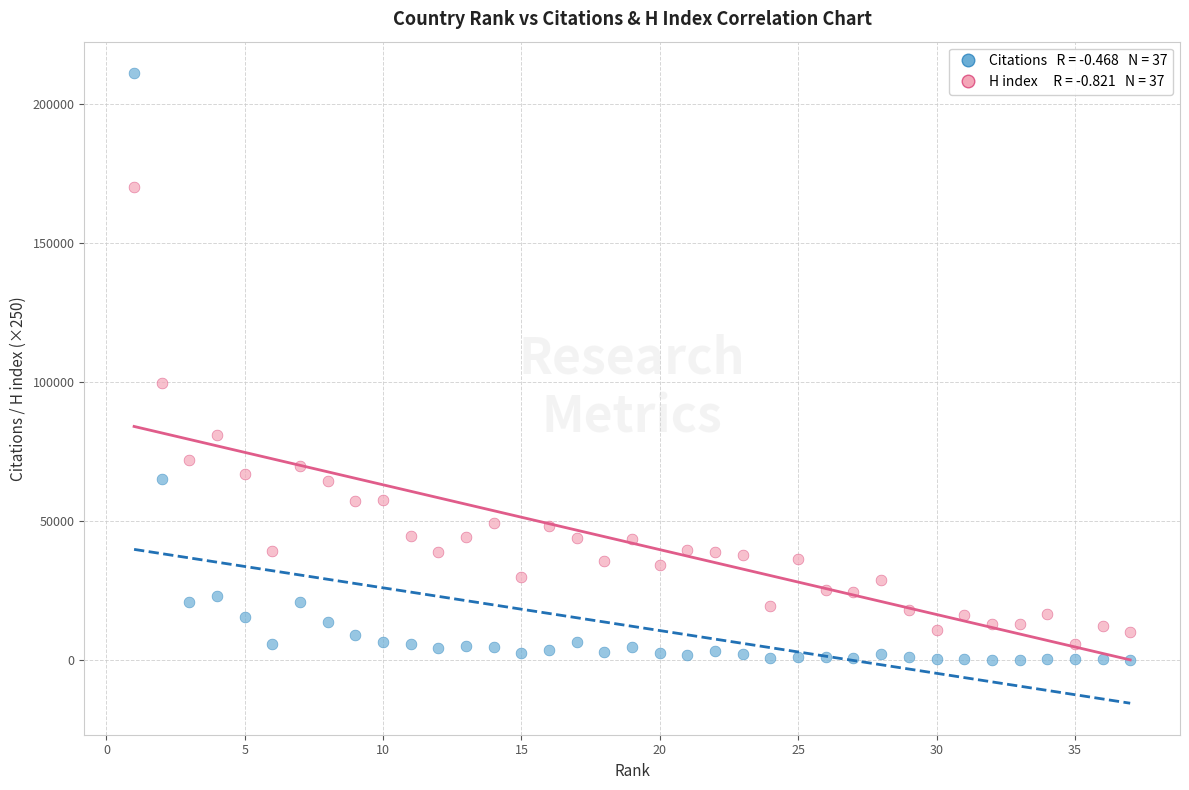

Across all data points, what is the range of Y values (max minus min)?

211280